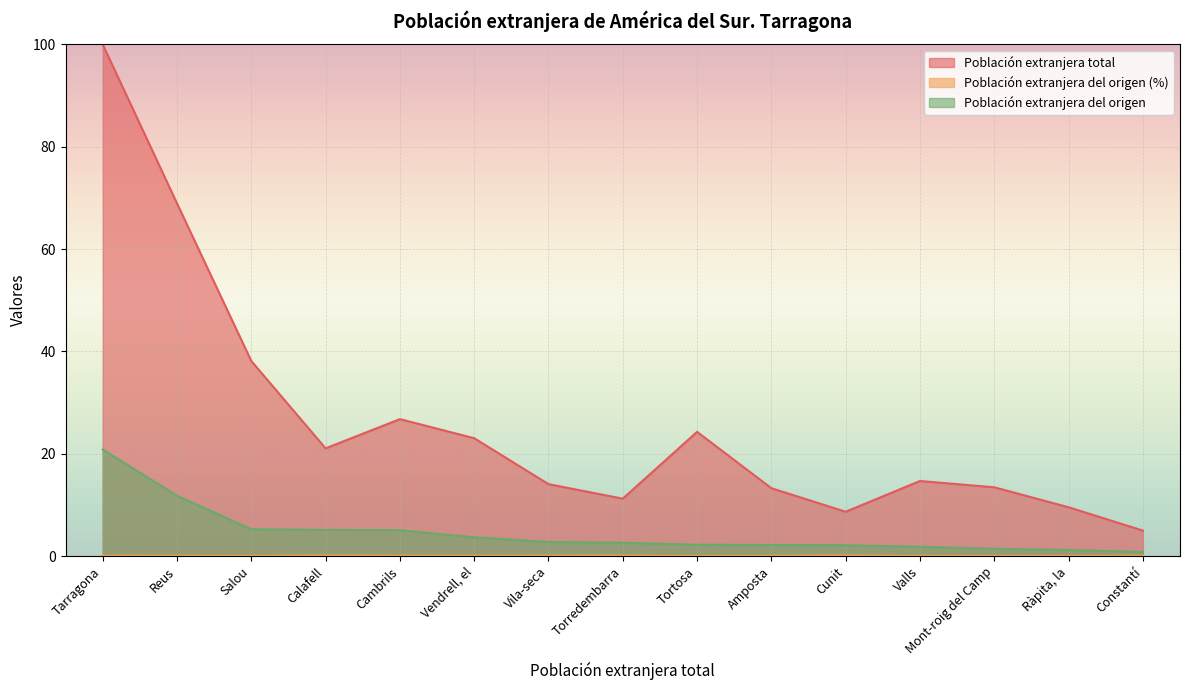

True or false: Población extranjera total and Población extranjera del origen intersect in this chart.

False